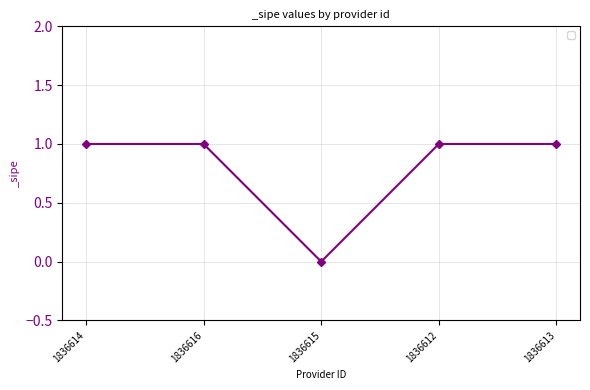

What is the ratio of the value at 1836616 to the value at 1836613?

1.0